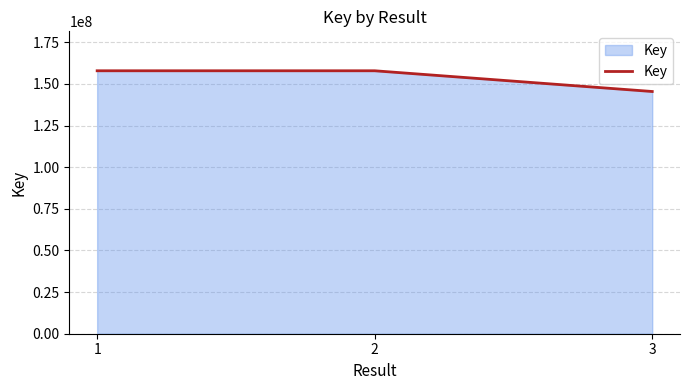

What is the sum of all values?

461314905